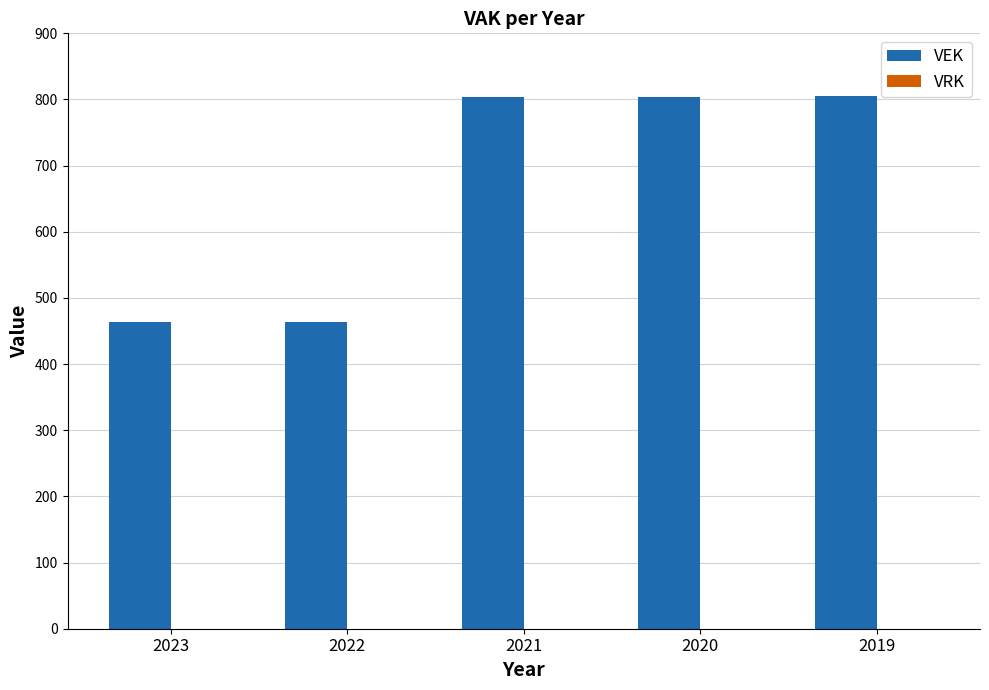

The chart shows a value of 804 at 2021. True or false?

True